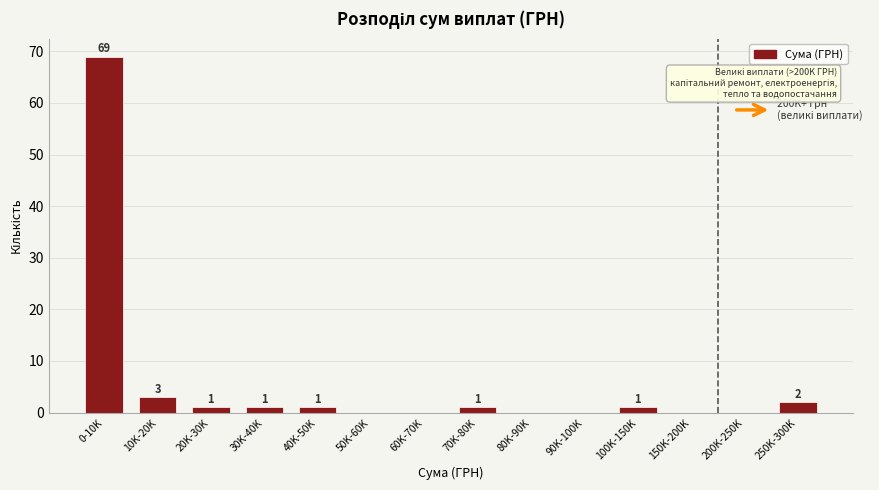

Reading right to left, transcribe all the data shown in this chart.

250K-300K=2	200K-250K=0	150K-200K=0	100K-150K=1	90K-100K=0	80K-90K=0	70K-80K=1	60K-70K=0	50K-60K=0	40K-50K=1	30K-40K=1	20K-30K=1	10K-20K=3	0-10K=69